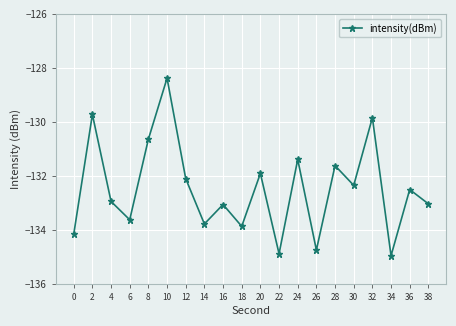

What is the value of the 8th point from the left?

-133.8